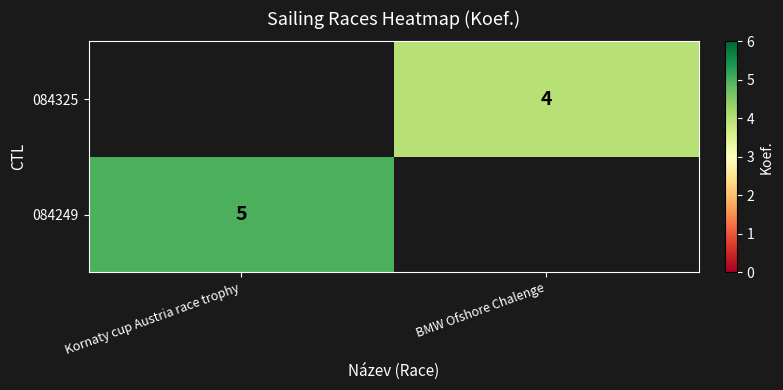

True or false: 084325 has a value of 5 at BMW Ofshore Chalenge.

False